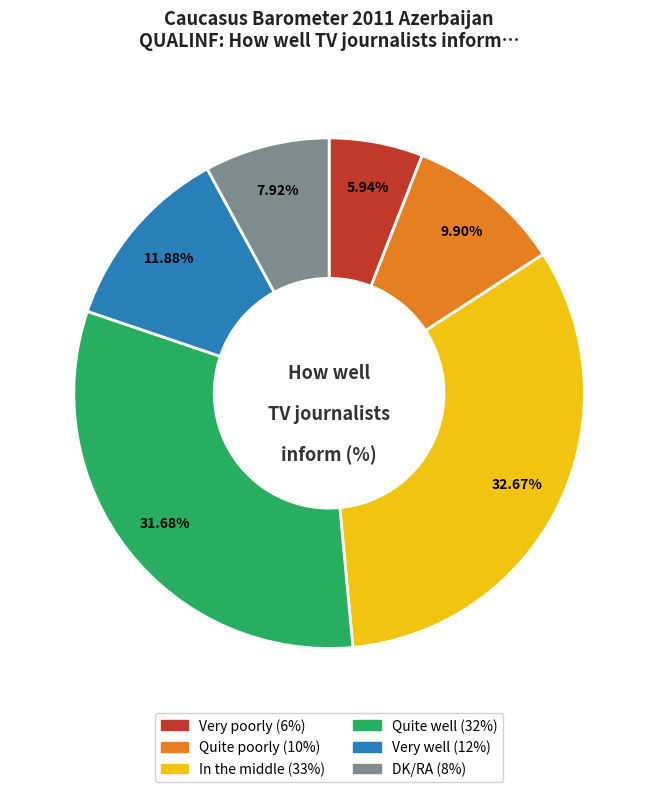

What is the smallest slice in the pie chart?

Very poorly